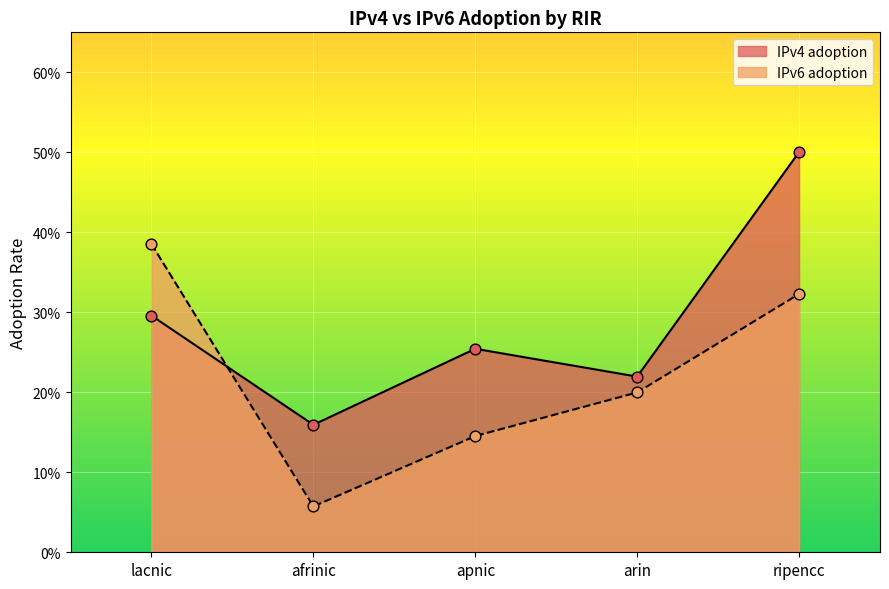

Is the value of IPv4 adoption at arin greater than the value of IPv6 adoption at lacnic?

No